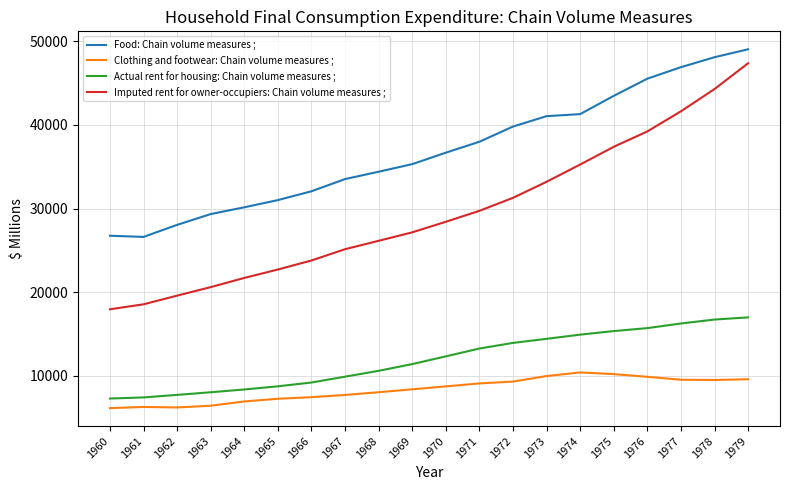

Is this an area chart (filled region under the line)?

No